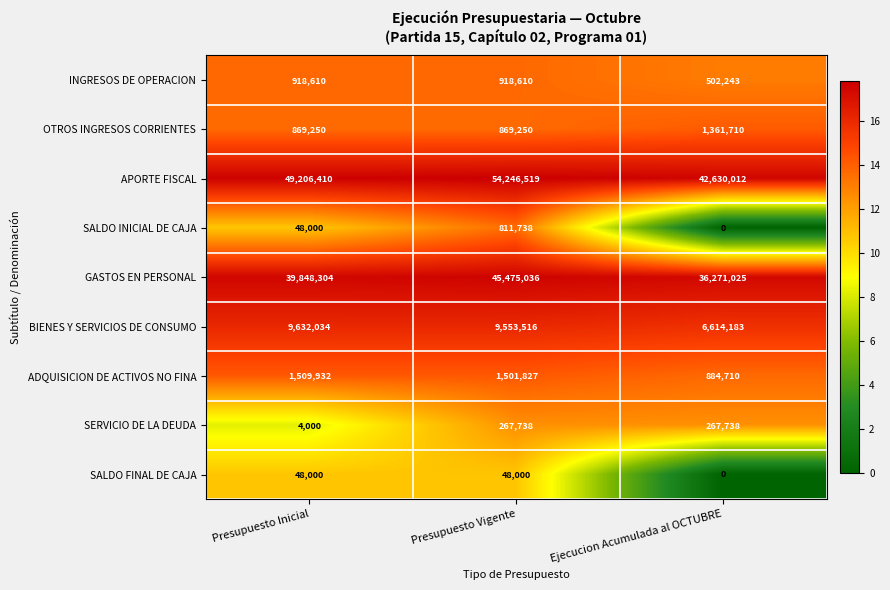

What is the maximum value shown in the chart?

54246519